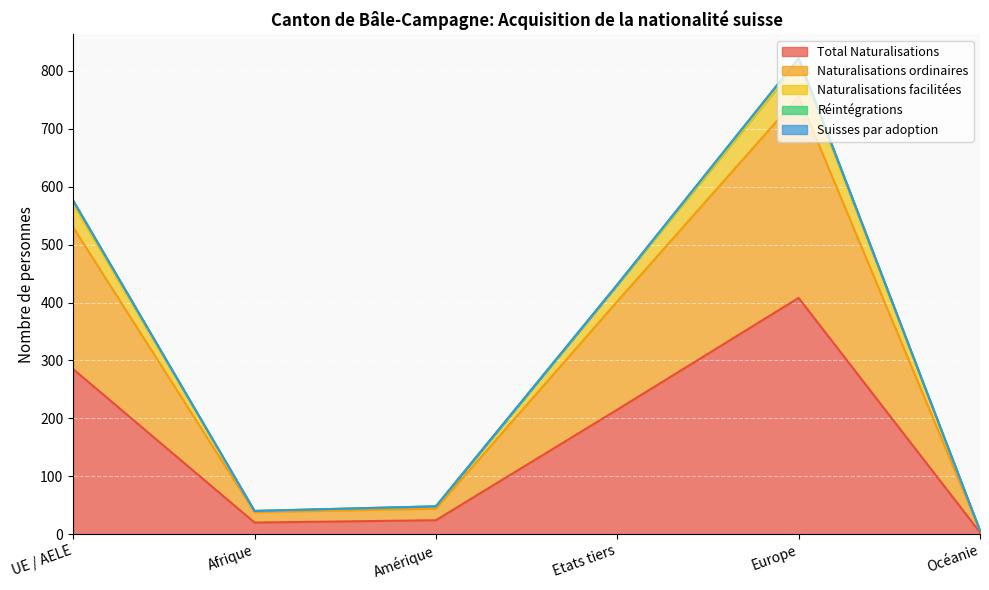

The value of Naturalisations ordinaires at Europe is 756. True or false?

True